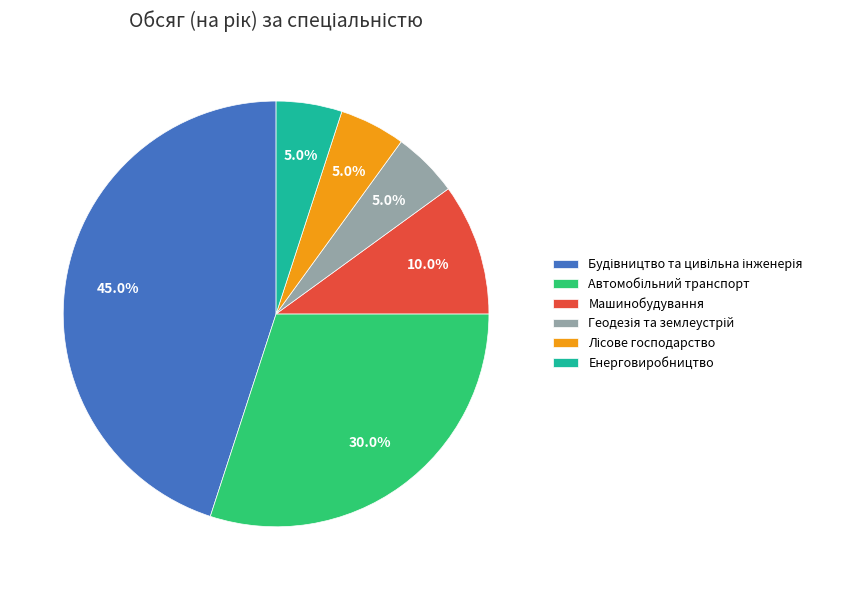

Count the number of slices in the pie.

6